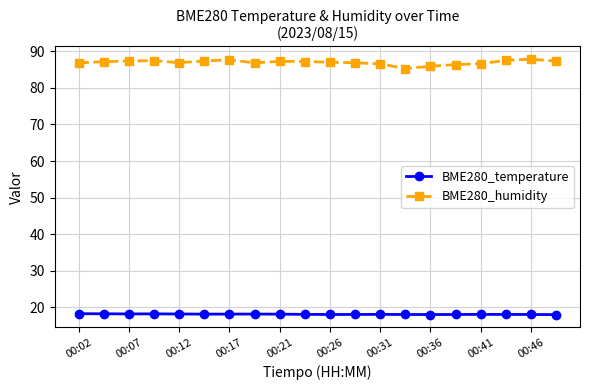

Rank the series by their maximum value, from highest to lowest.

BME280_humidity, BME280_temperature